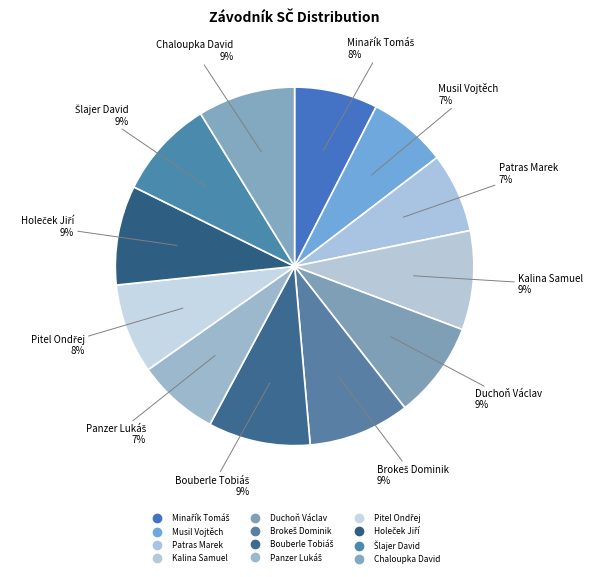

How many segments does this pie chart have?

12